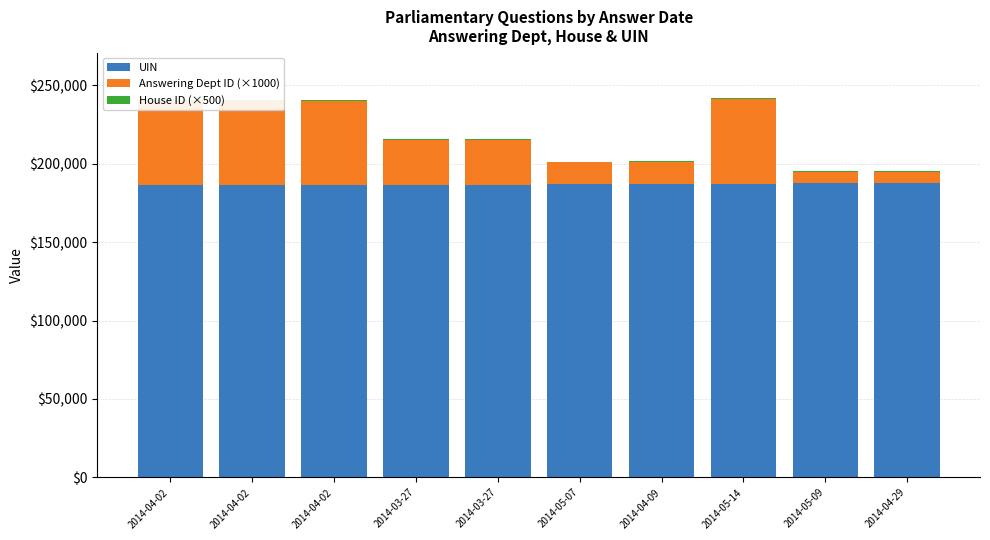

What is the average value of the Answering Dept ID (×1000) series?

31600